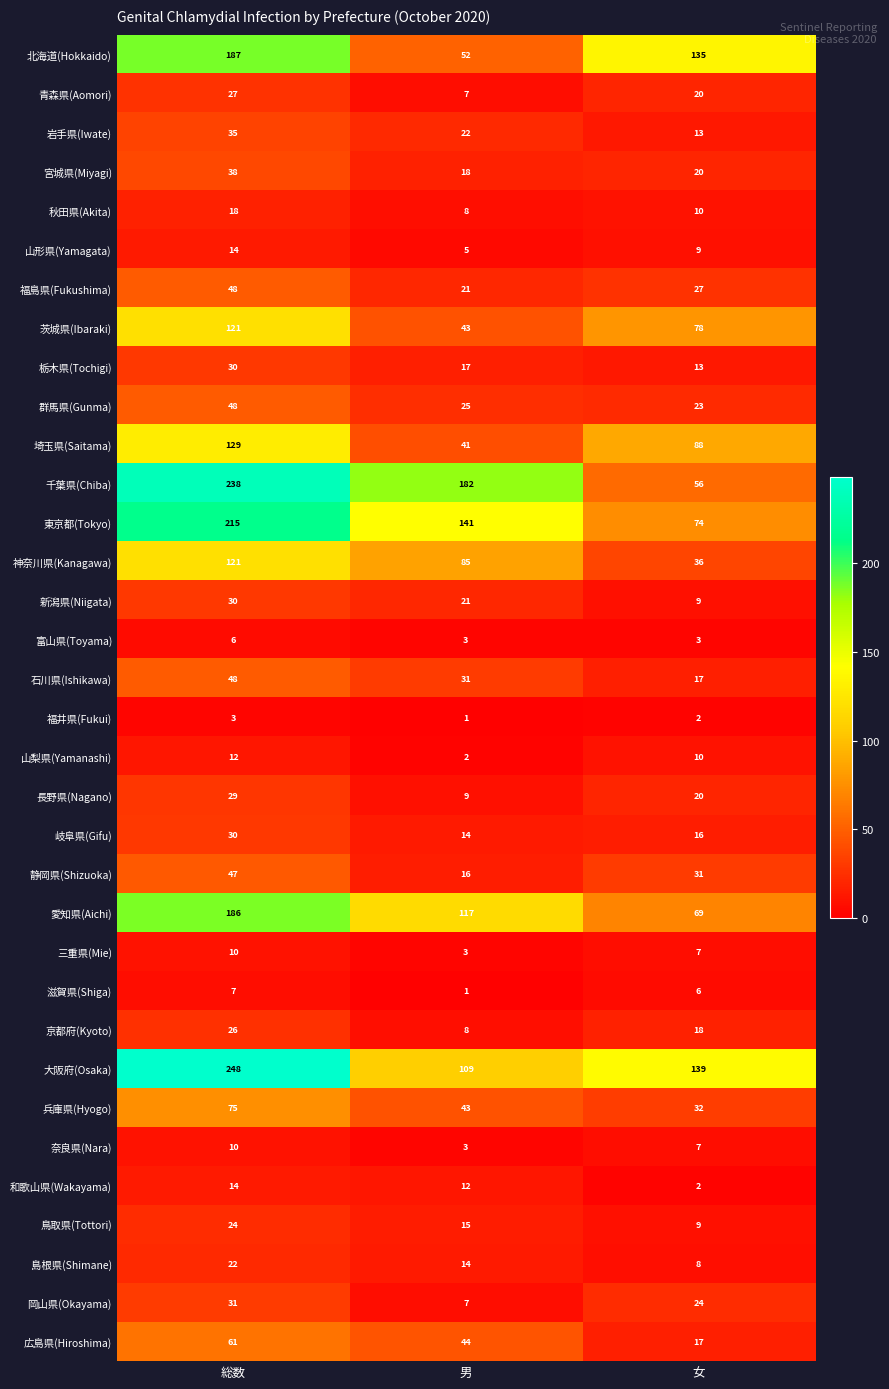

What is the minimum value shown in the chart?

1